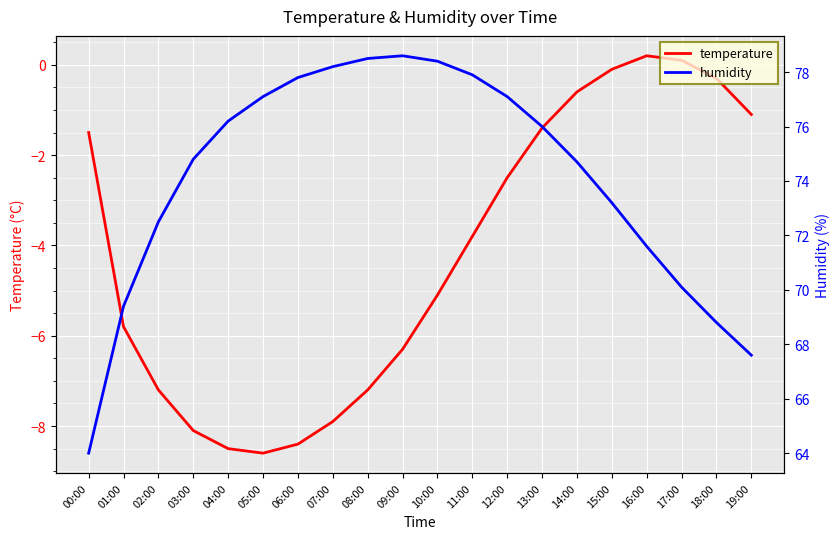

At which category is the sum across all series the highest?

12:00